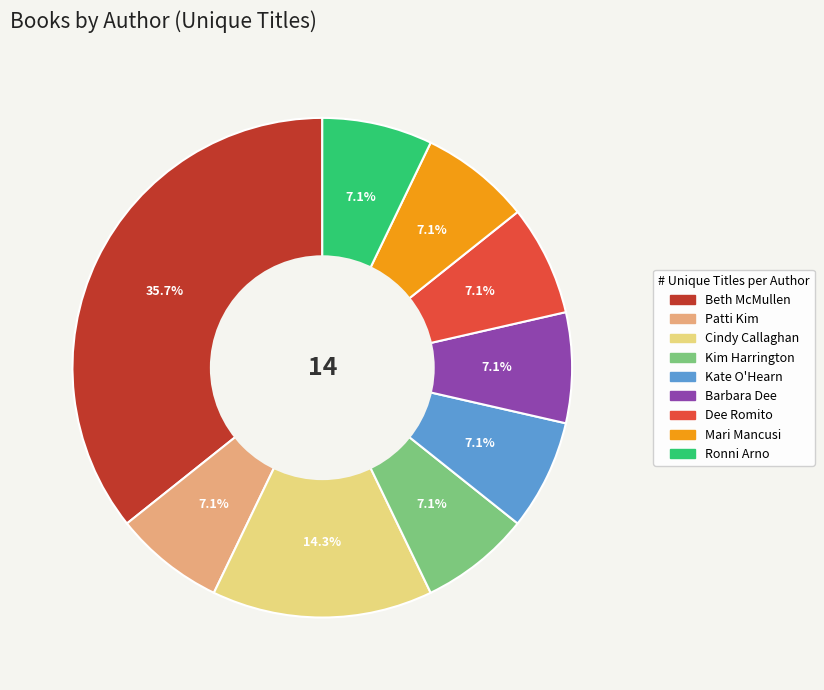

Is there any slice that represents more than half of the pie?

No